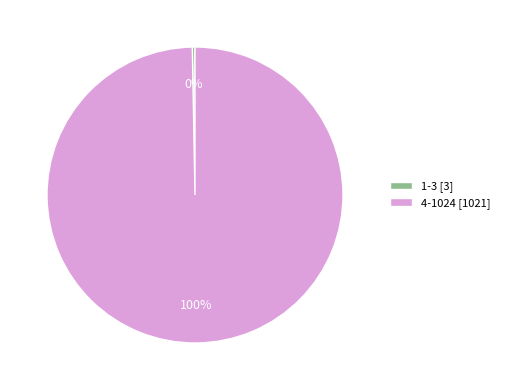

Which has a higher value, 1-3 or 4-1024?

4-1024